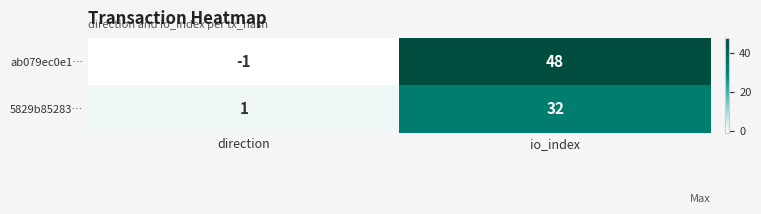

The 5829b85283… series shows 1 at direction. True or false?

True